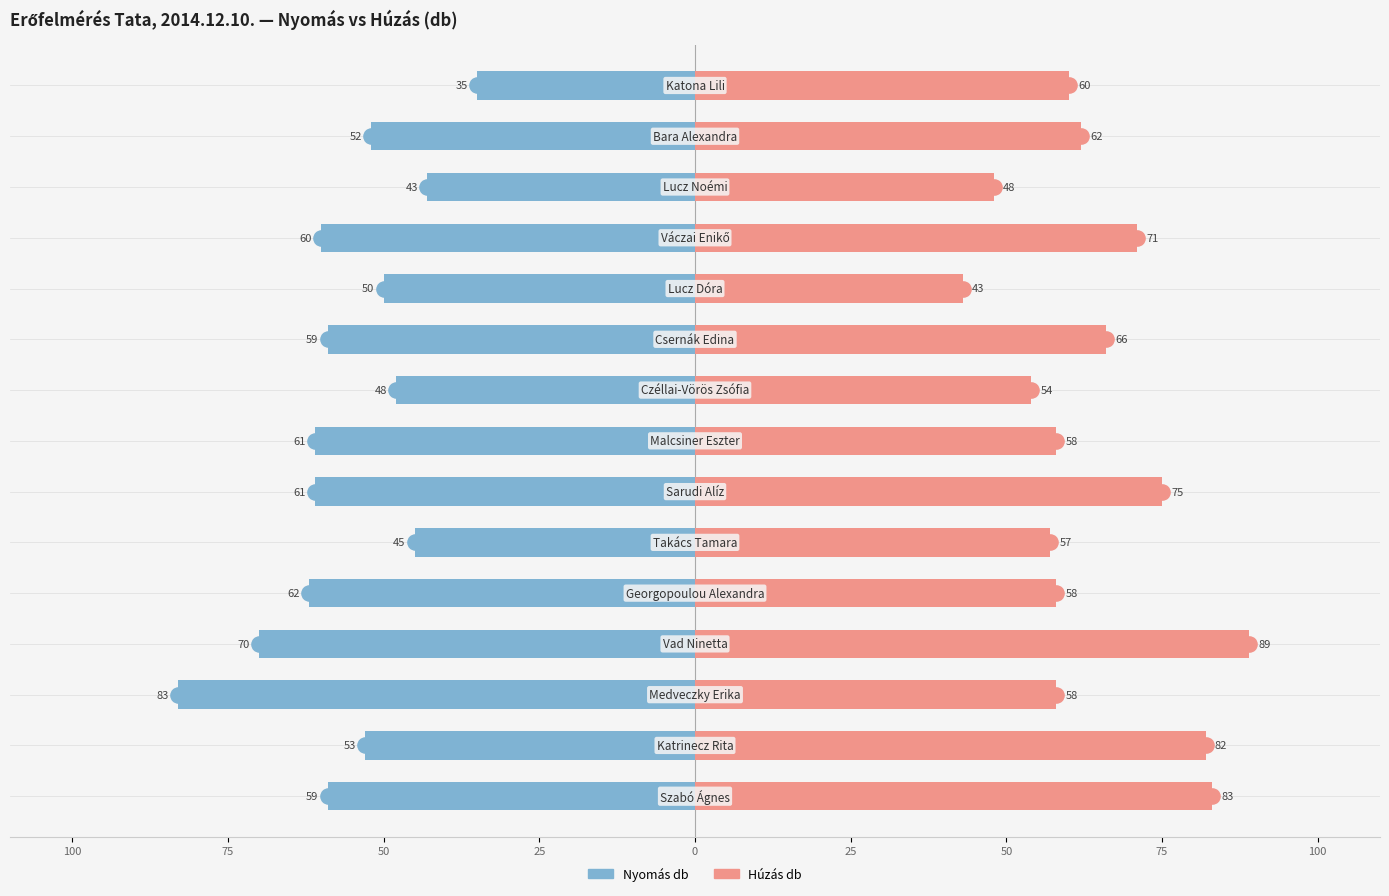

Which series has the largest Y range (max minus min)?

Nyomás db